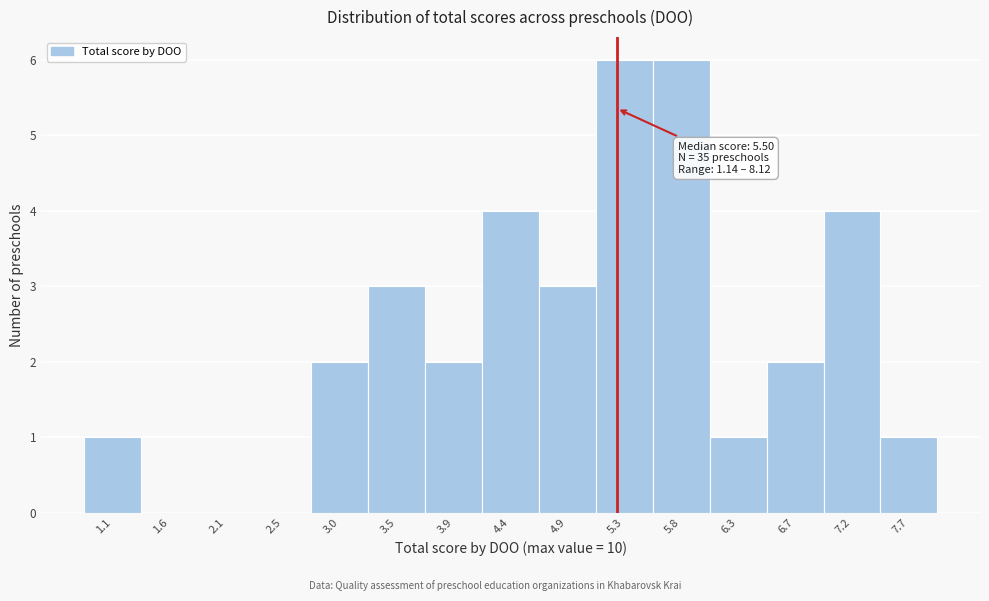

Reading left to right, extract all data points from this chart.

1.1=1	1.6=0	2.1=0	2.5=0	3.0=2	3.5=3	3.9=2	4.4=4	4.9=3	5.3=6	5.8=6	6.3=1	6.7=2	7.2=4	7.7=1